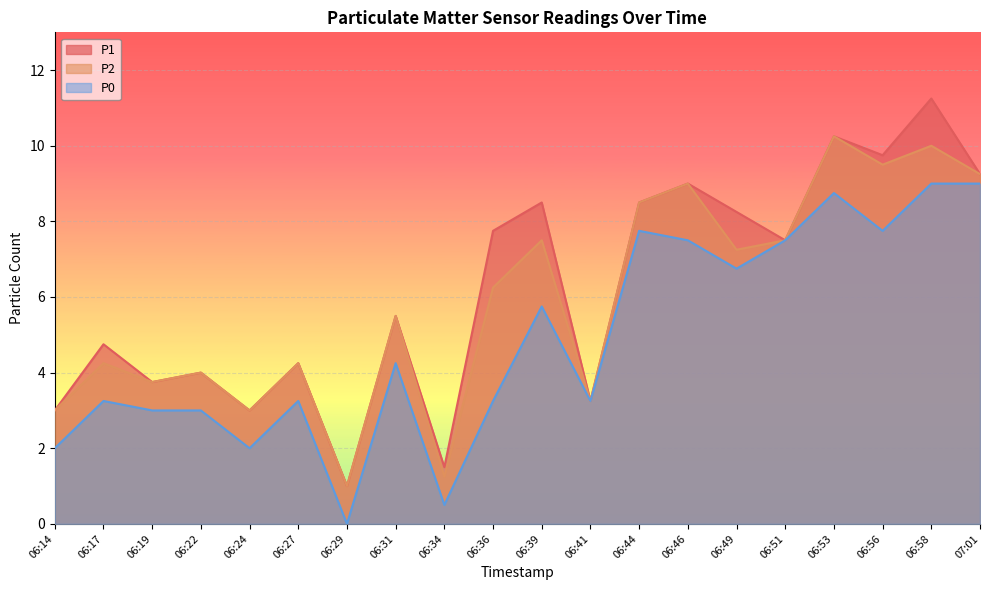

What position from the left is 07:01?

20